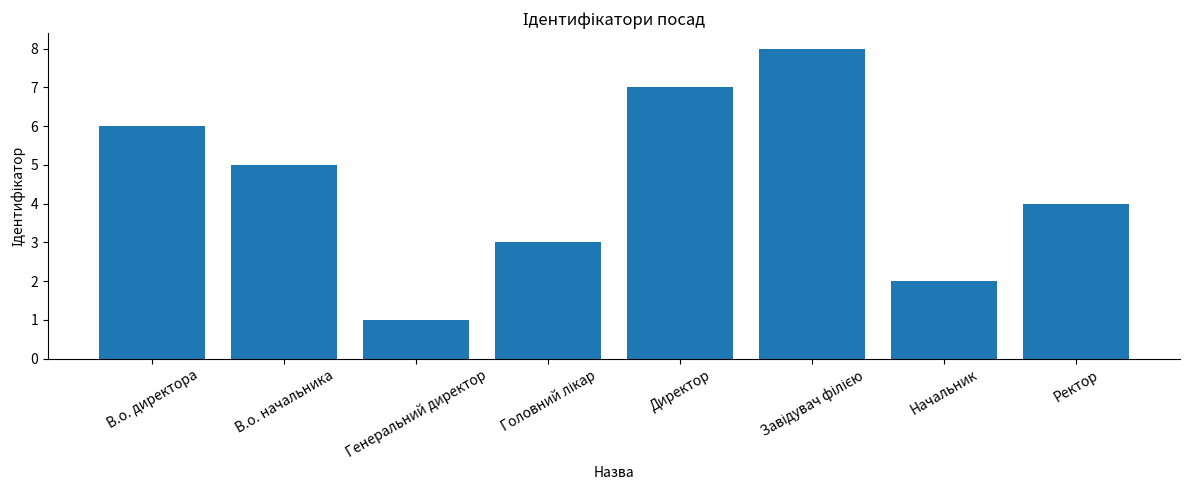

What is the greatest value displayed?

8